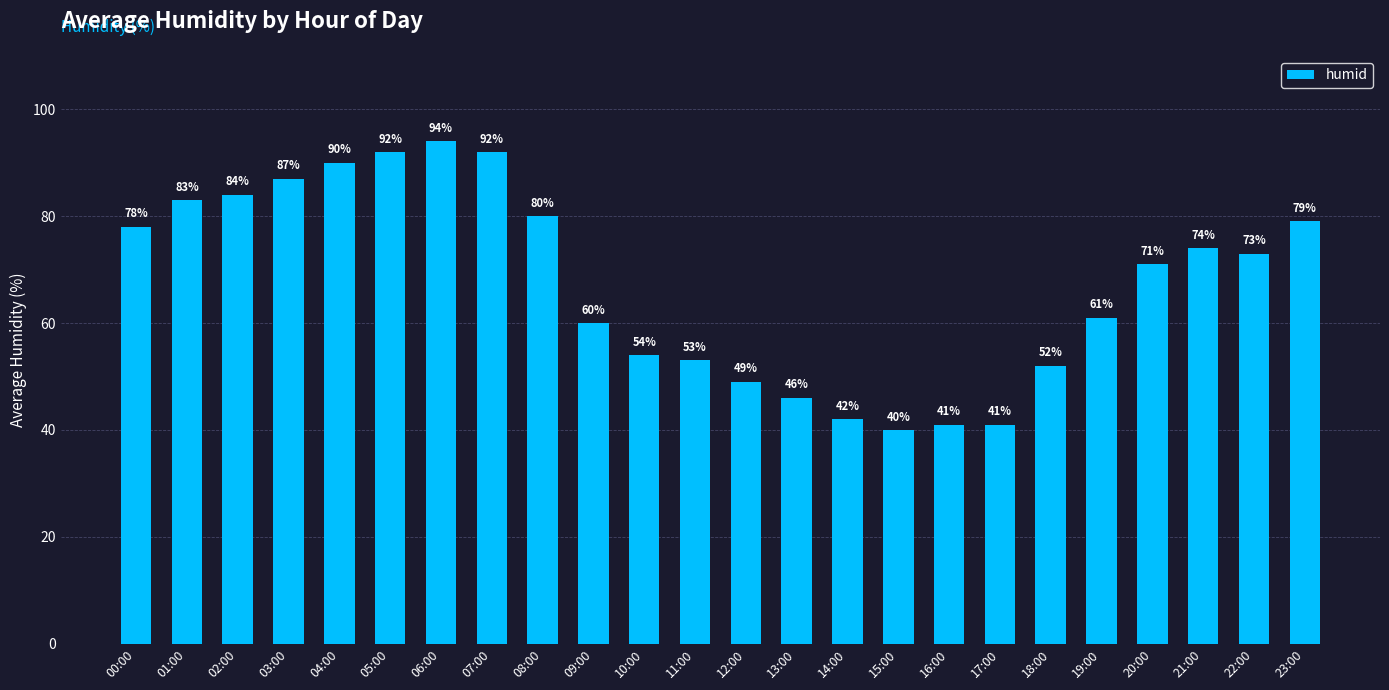

At which label does the data first exceed 73?

00:00